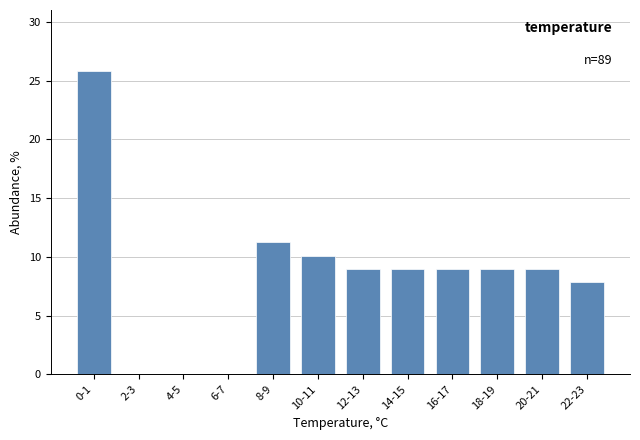

Reading right to left, transcribe all the data shown in this chart.

22-23=7.9	20-21=9.0	18-19=9.0	16-17=9.0	14-15=9.0	12-13=9.0	10-11=10.1	8-9=11.2	6-7=0.0	4-5=0.0	2-3=0.0	0-1=25.8